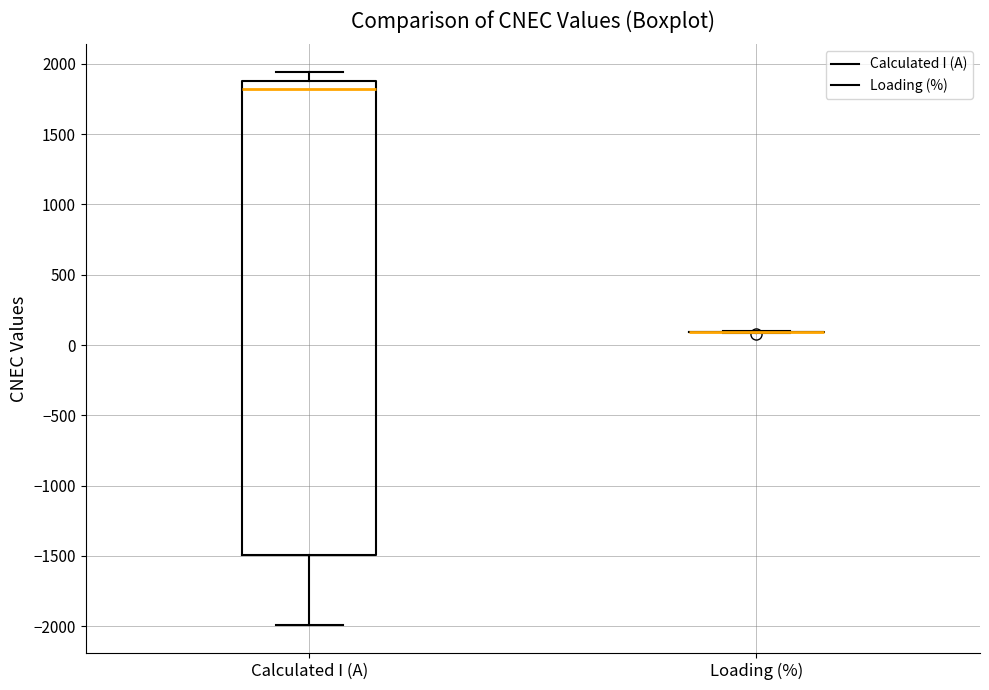

Where does the upper whisker of the box for Calculated I (A) end on the y-axis? The values are not printed on the chart, so give them approximately, as read against the axis.

1950